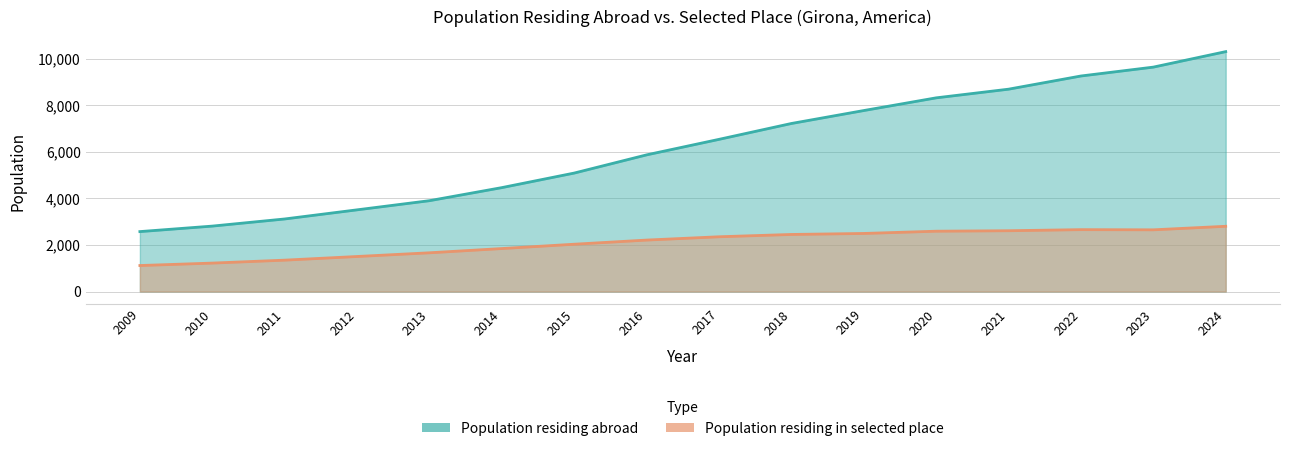

True or false: Population residing in selected place has more than 2 points higher than both neighbors.

False